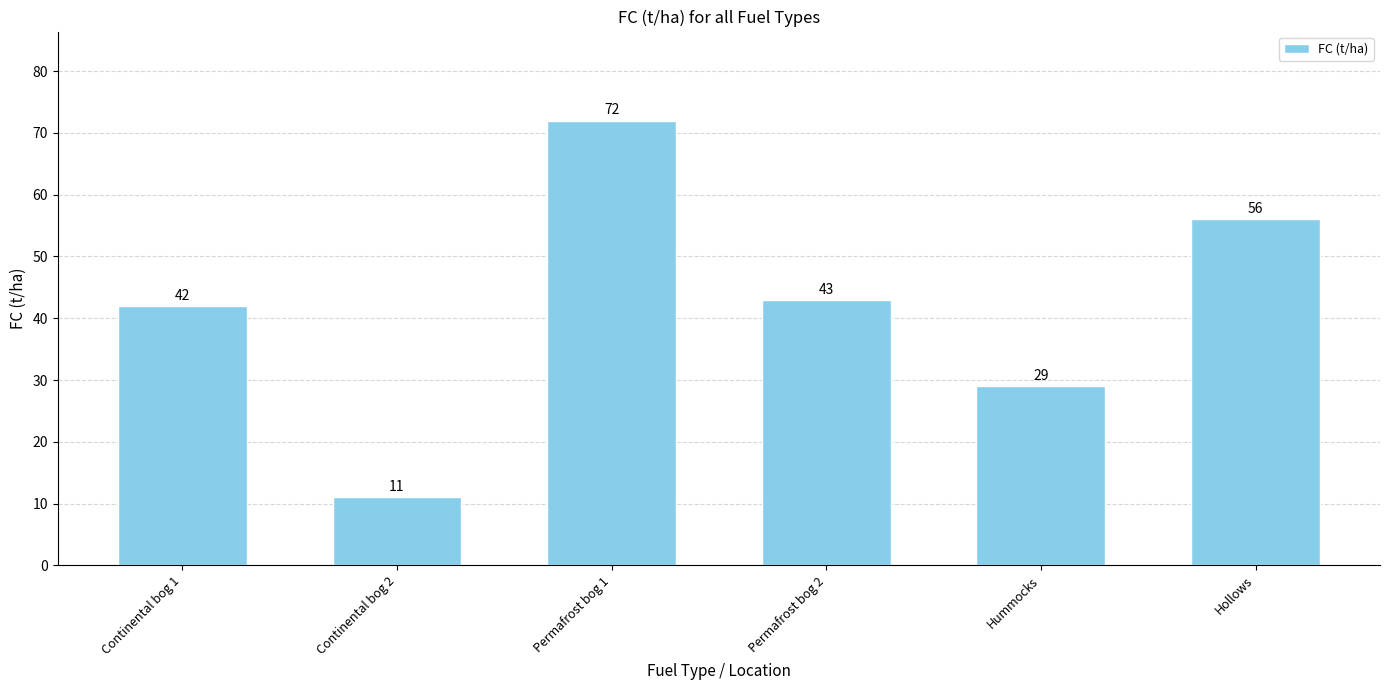

How many series are shown in this chart?

1